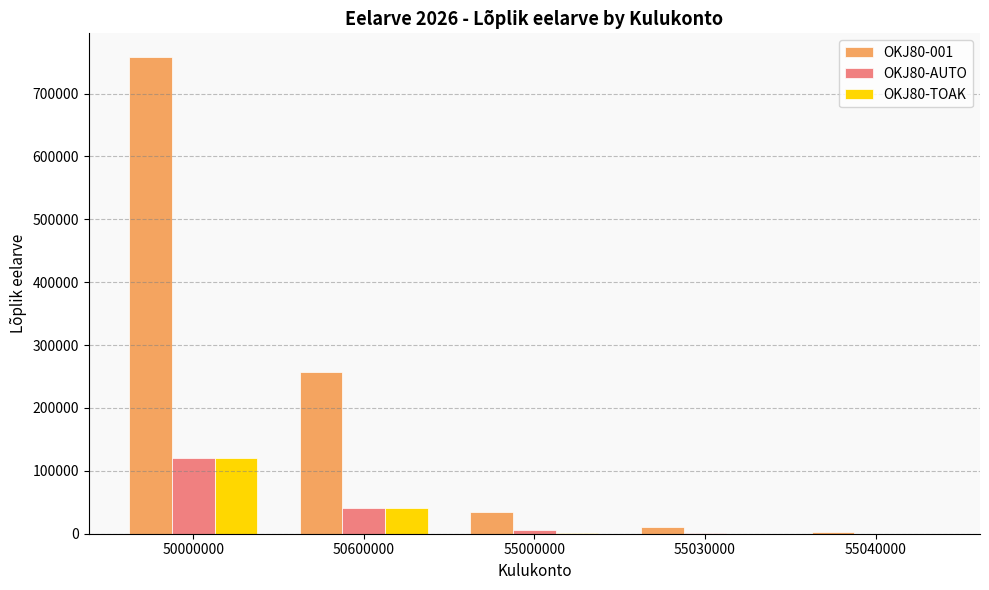

Which series has the largest total across all categories?

OKJ80-001